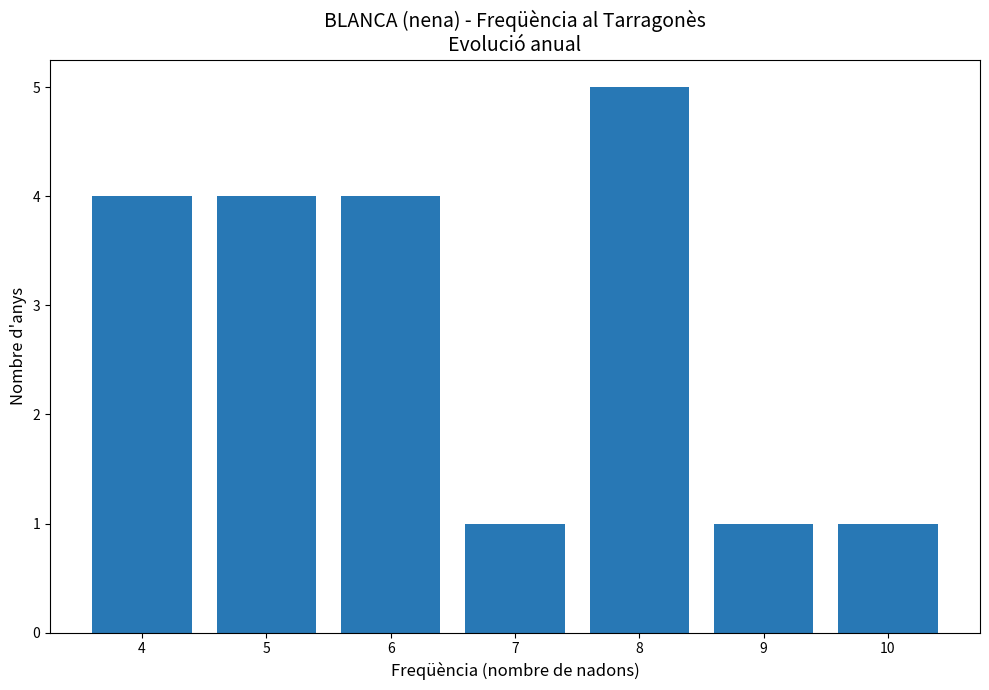

Reading left to right, extract all data points from this chart.

4=4	5=4	6=4	7=1	8=5	9=1	10=1